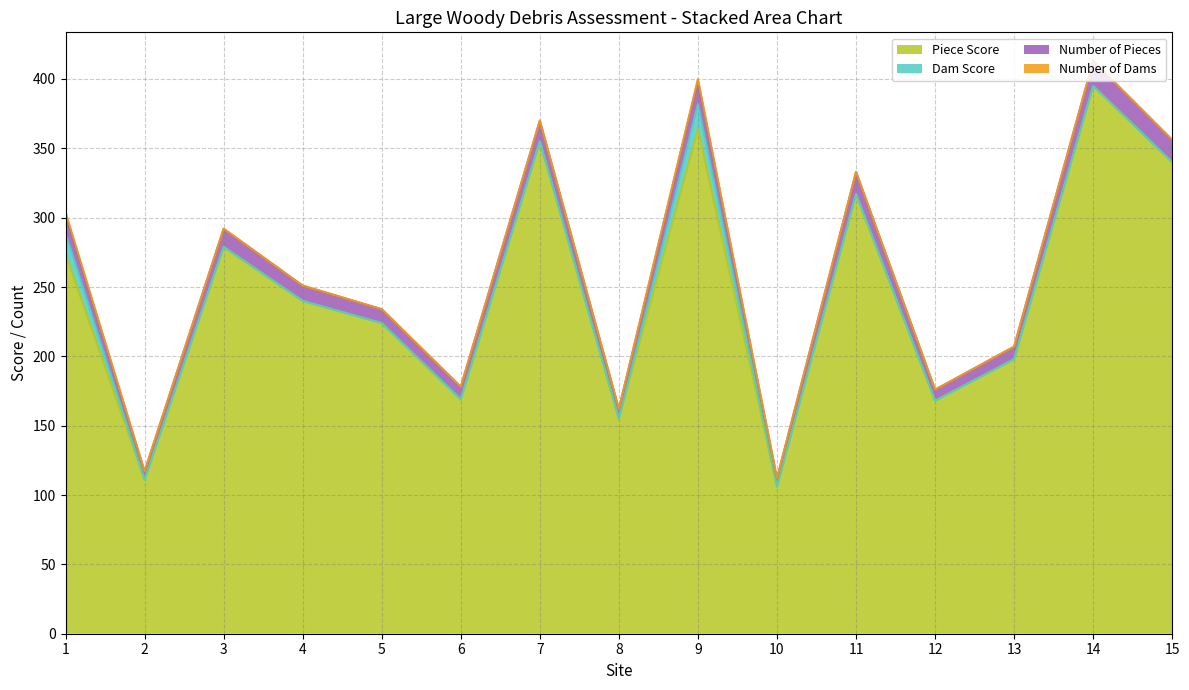

True or false: Piece Score and Number of Pieces intersect in this chart.

False